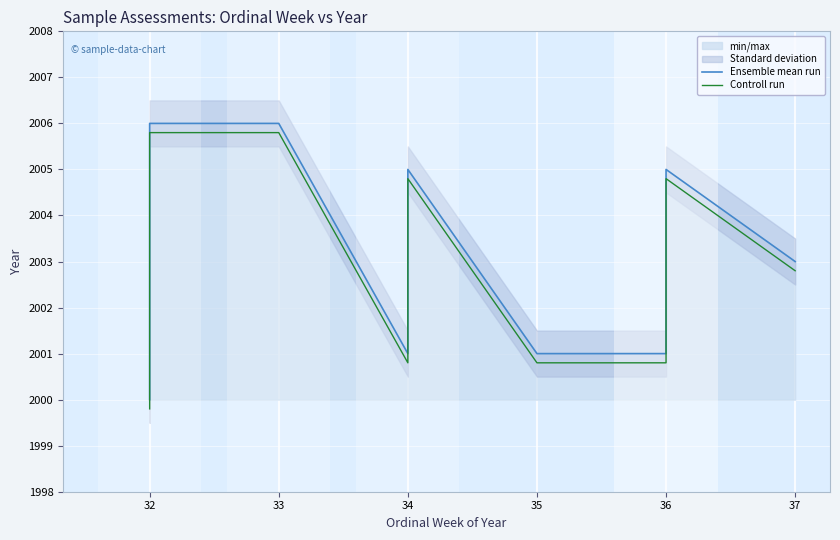

Is this an area chart (filled region under the line)?

No